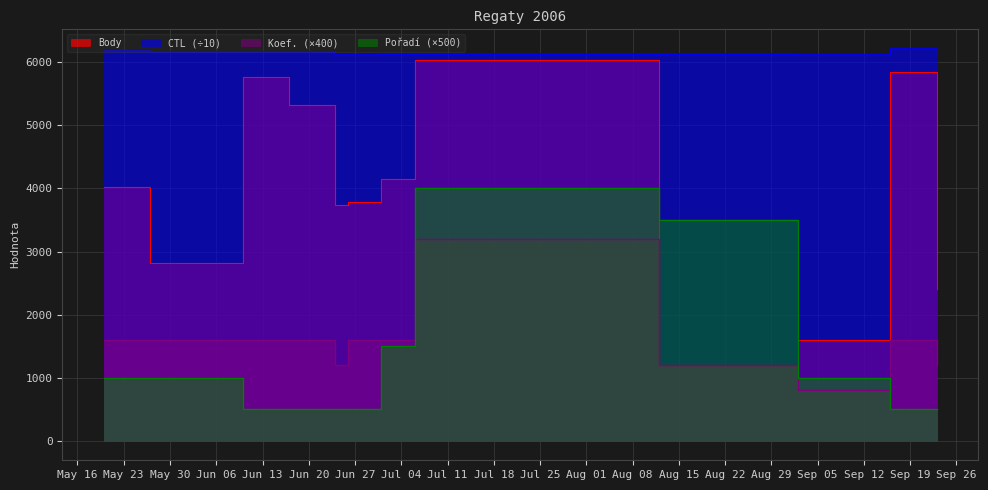

What is the value of the CTL point at the 2nd from the left?

6172.0